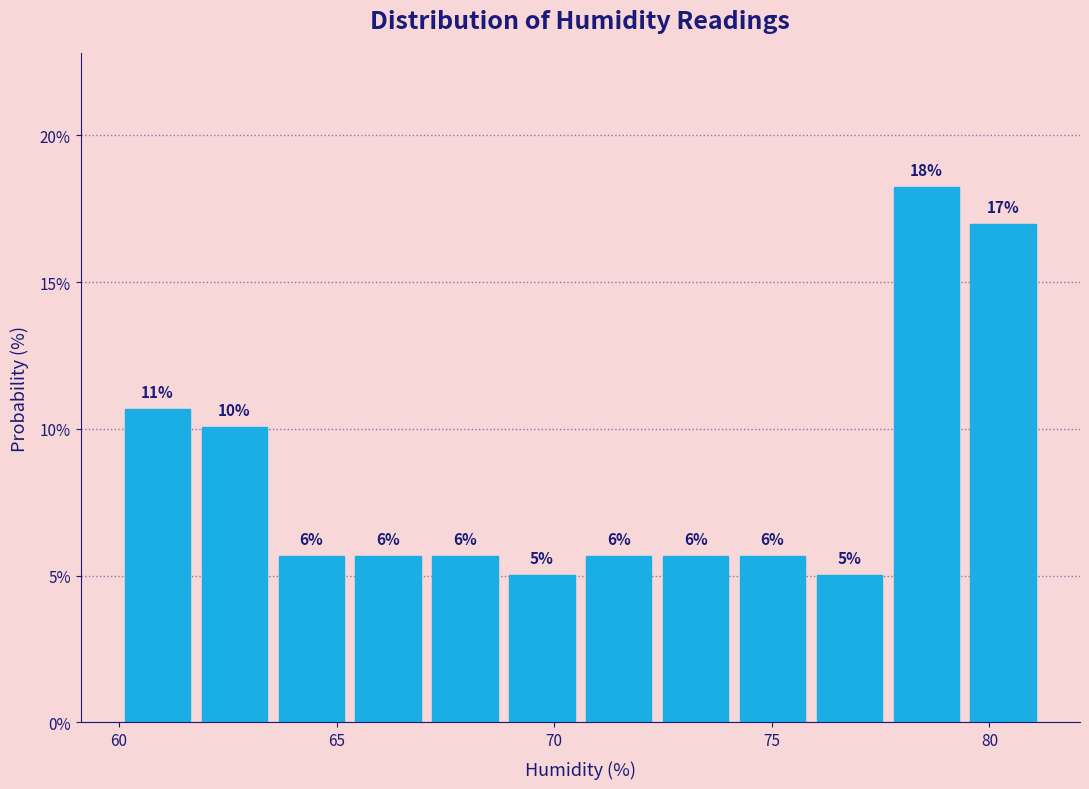

Around what value on the x-axis is the tallest bar? Give the approximate position of its centre, as read against the axis.

78.5